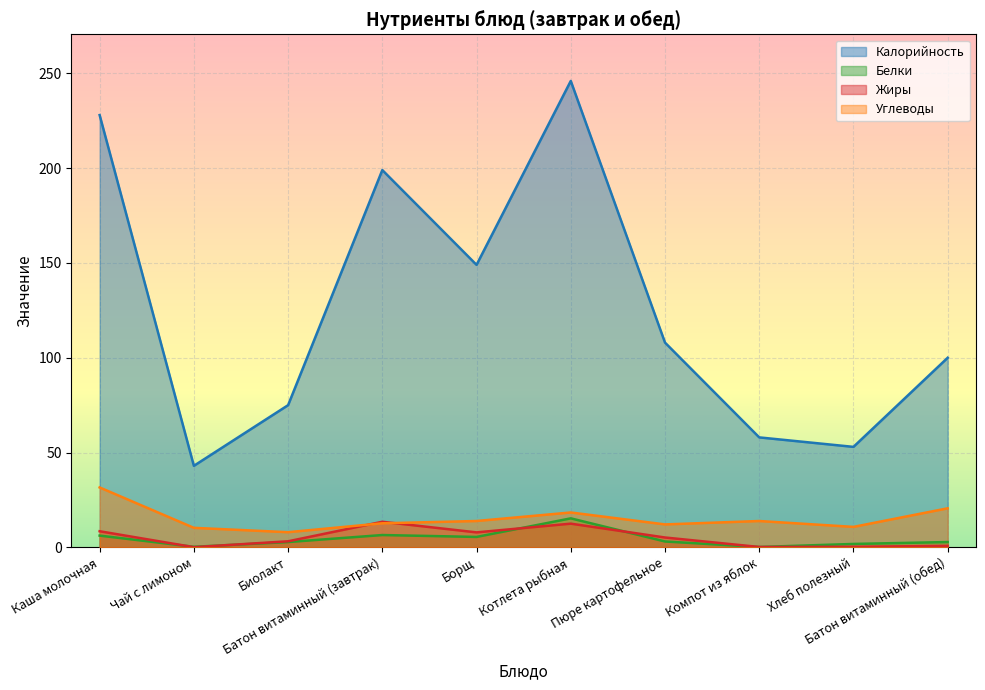

True or false: Калорийность and Белки intersect in this chart.

False